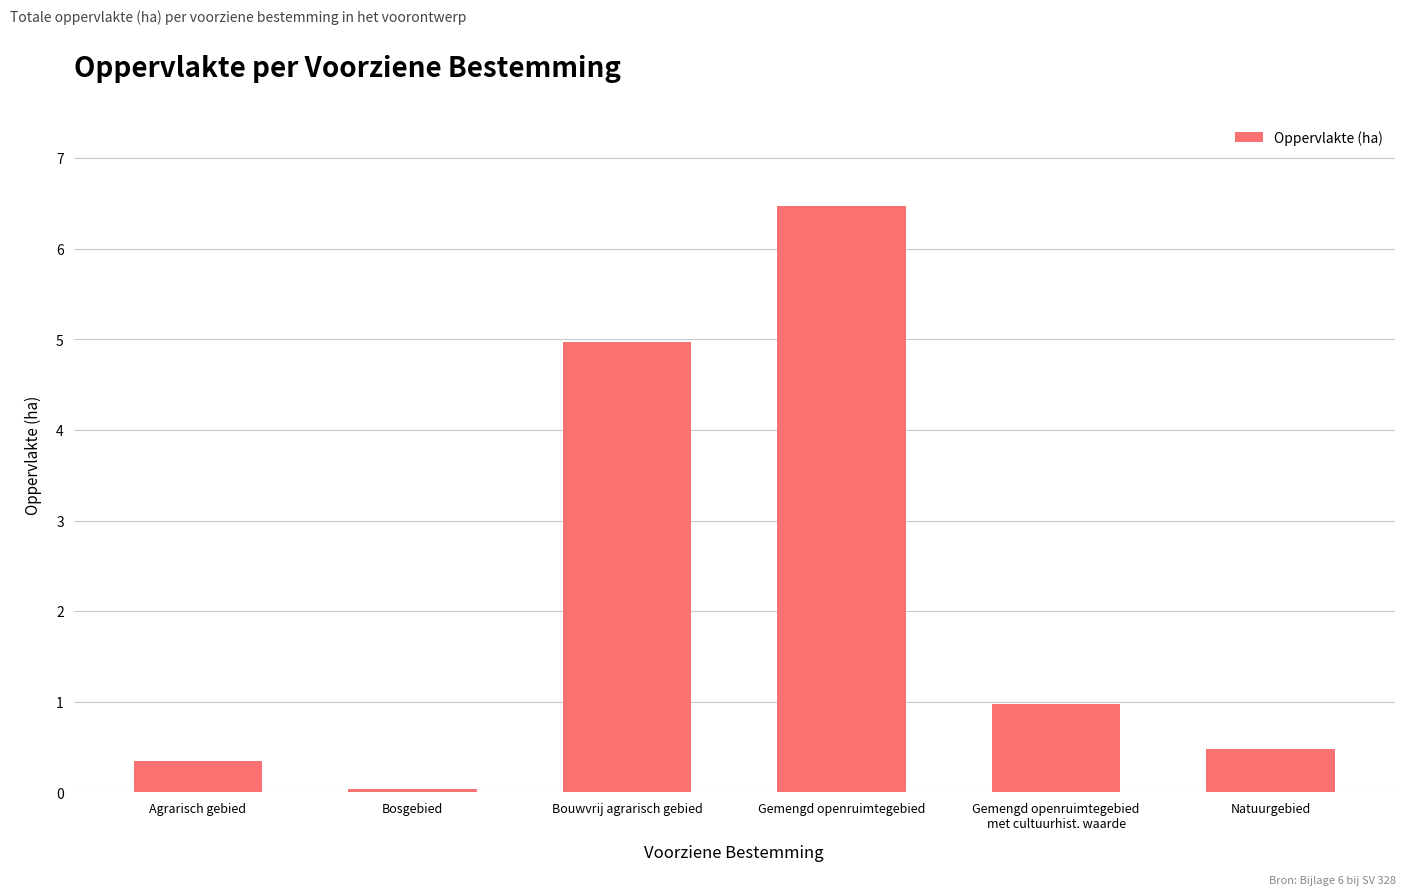

Rank the categories by value from highest to lowest.

Gemengd openruimtegebied, Bouwvrij agrarisch gebied, Gemengd openruimtegebied
met cultuurhist. waarde, Natuurgebied, Agrarisch gebied, Bosgebied